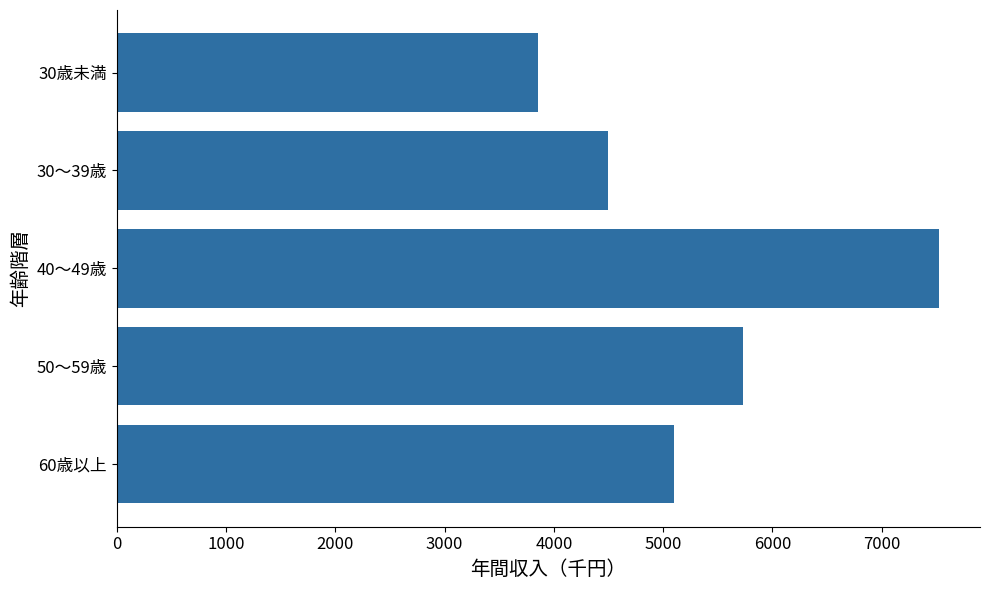

How many data points are less than 5097?

2